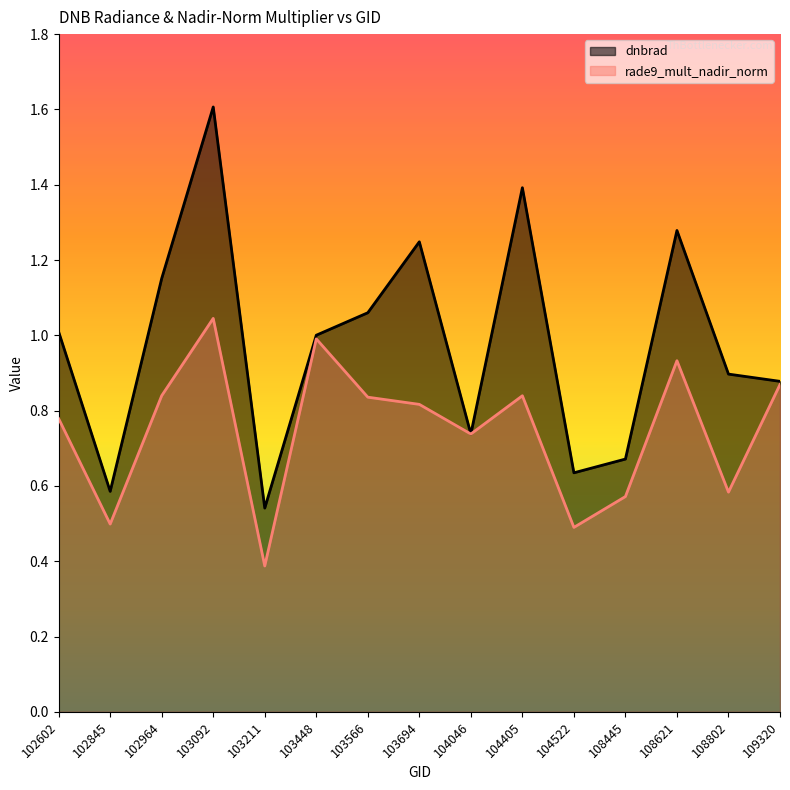

Is the value of rade9_mult_nadir_norm at 103448 greater than the value of dnbrad at 102602?

No